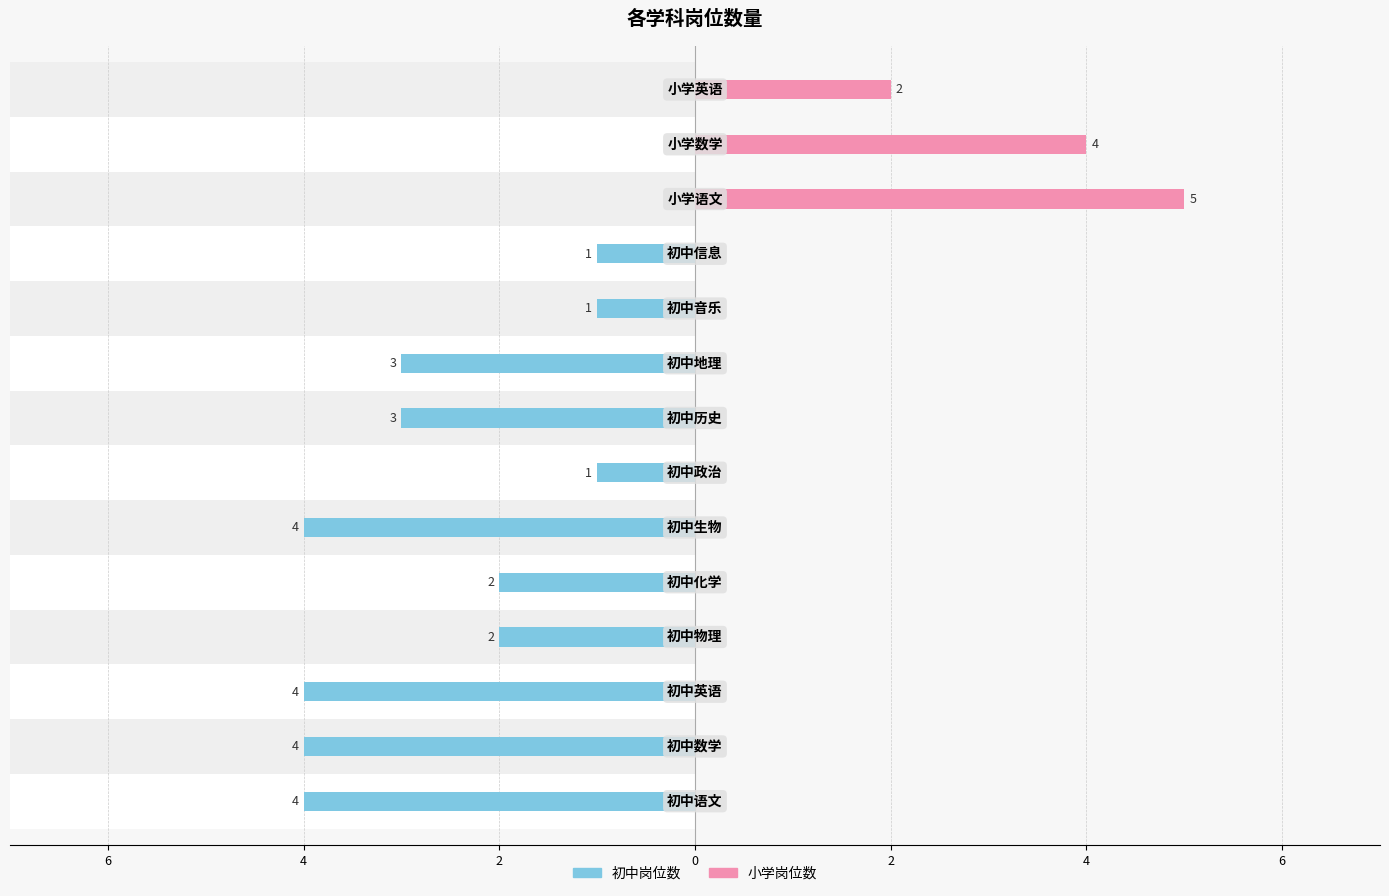

How many groups of bars are there?

14